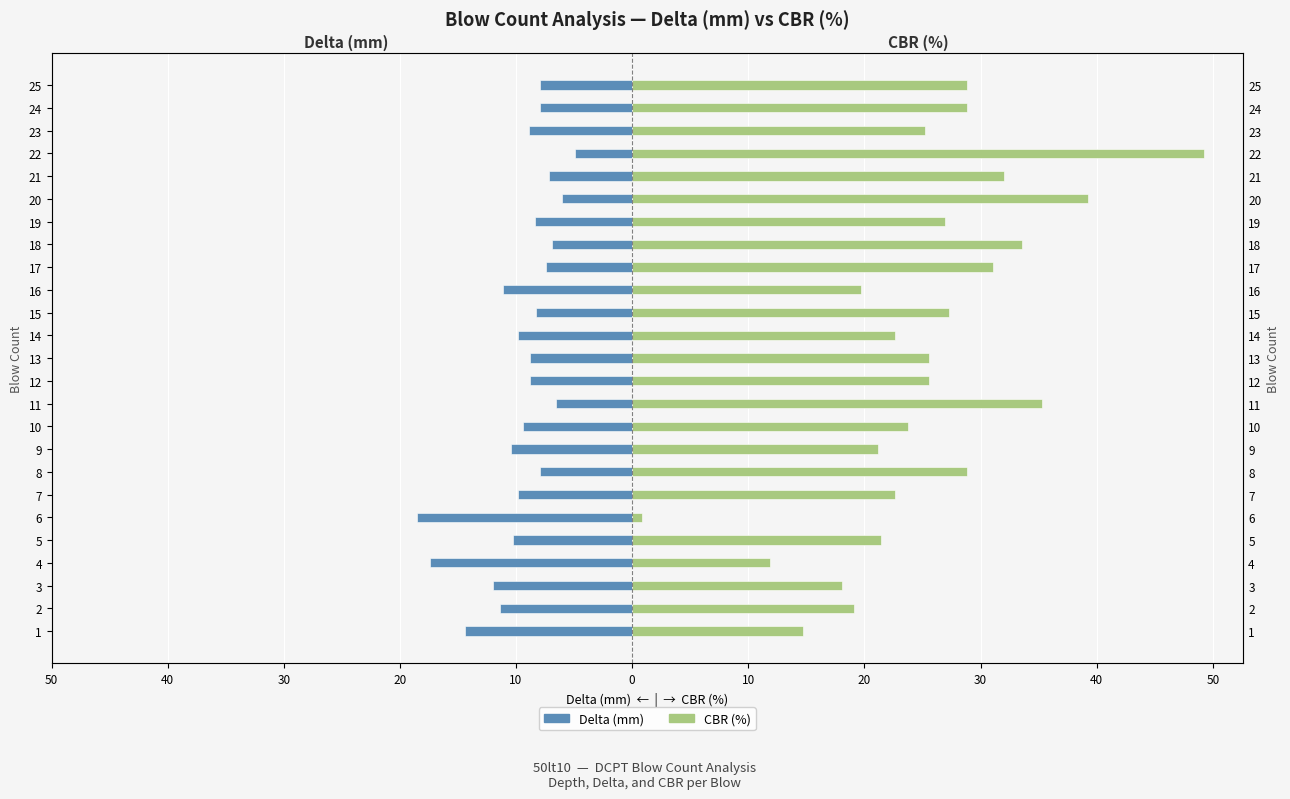

Count the number of categories in the chart.

25